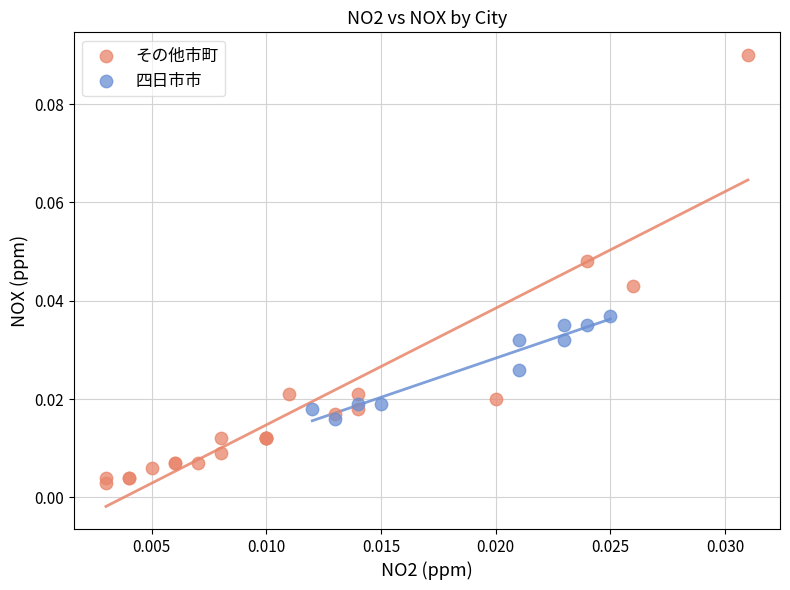

Which series reaches the minimum Y coordinate?

その他市町